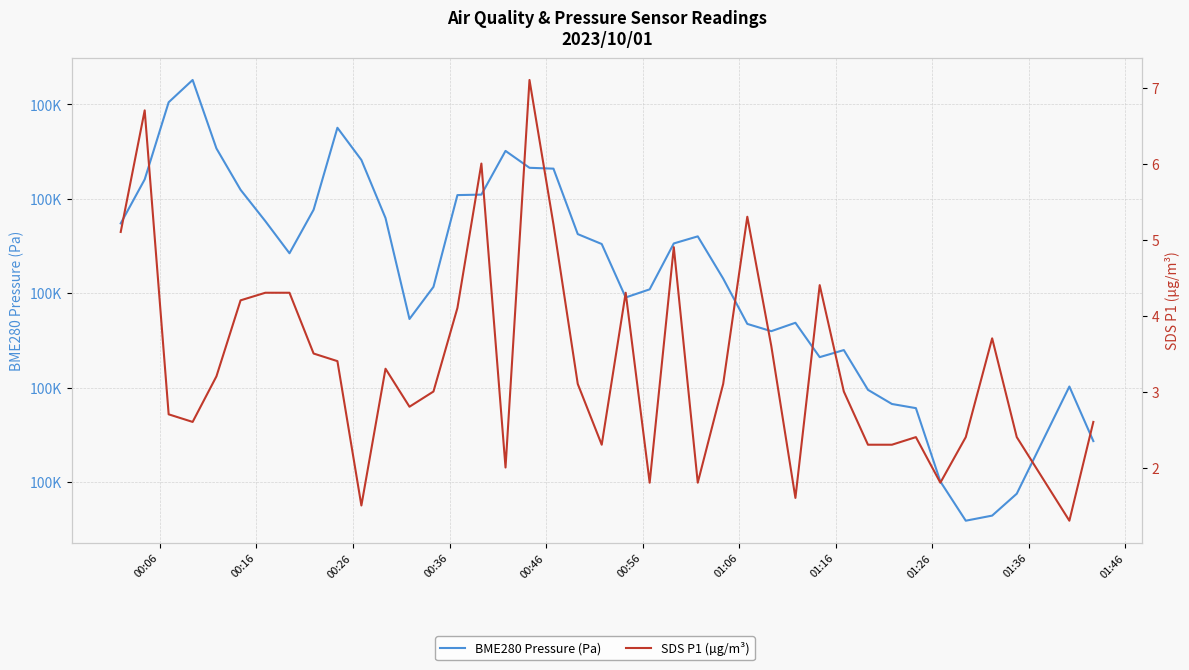

What is the spread (max minus min) of values at 01:16?

100029.9